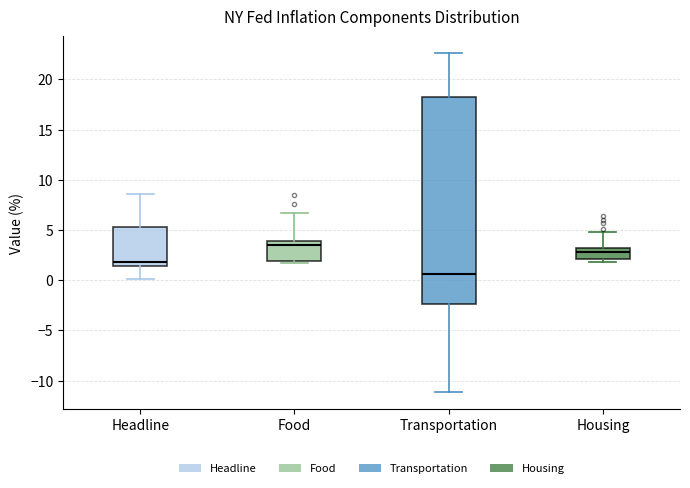

Reading left to right, read every box against the y-axis: the position of its median line, the range the box covers, and the ends of its whiskers. The values are not printed on the chart, so give them approximately, as read against the axis.

Headline: median 2.0, box 1.5 to 5.5, whiskers 0.0 to 8.5
Food: median 3.5, box 2.0 to 4.0, whiskers 1.5 to 6.5
Transportation: median 0.5, box -2.5 to 18.0, whiskers -11.0 to 22.5
Housing: median 3.0, box 2.0 to 3.5, whiskers 2.0 (just below the box's lower edge) to 5.0